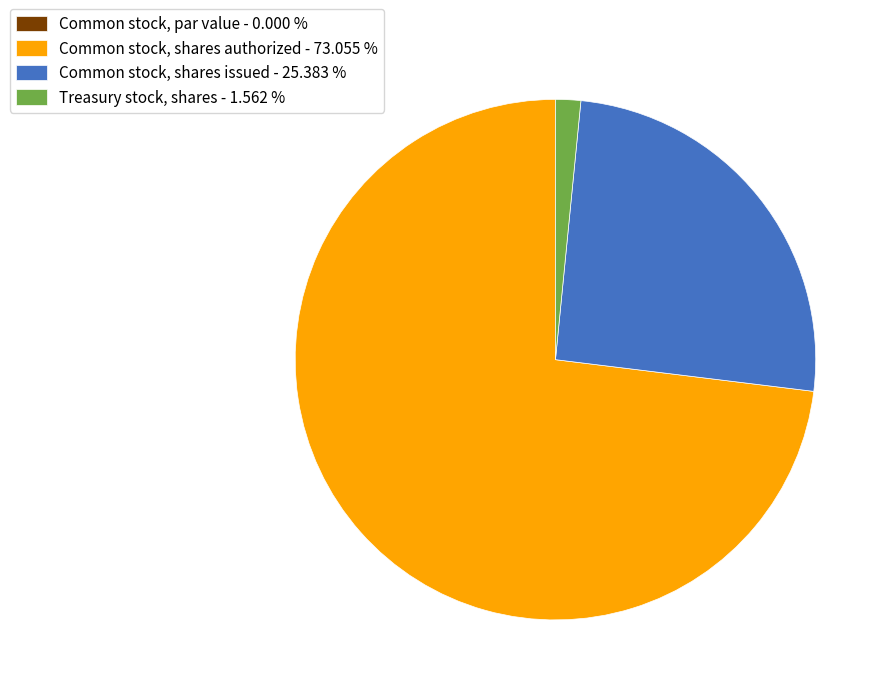

Is Common stock, shares authorized - 73.055 % the majority of the pie?

Yes